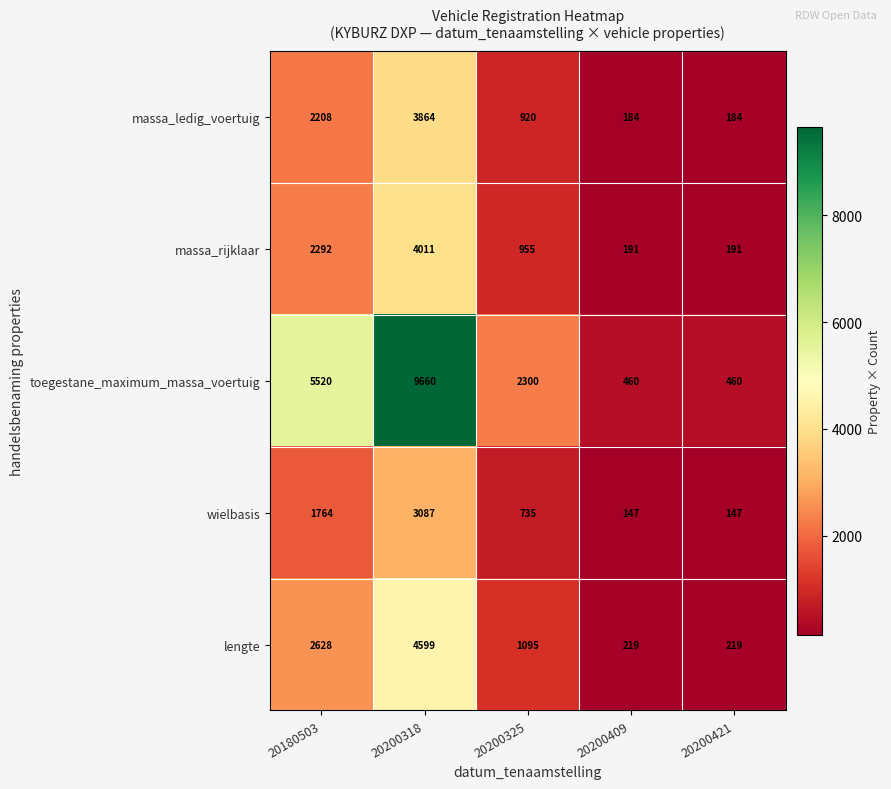

Count the number of categories in the chart.

5